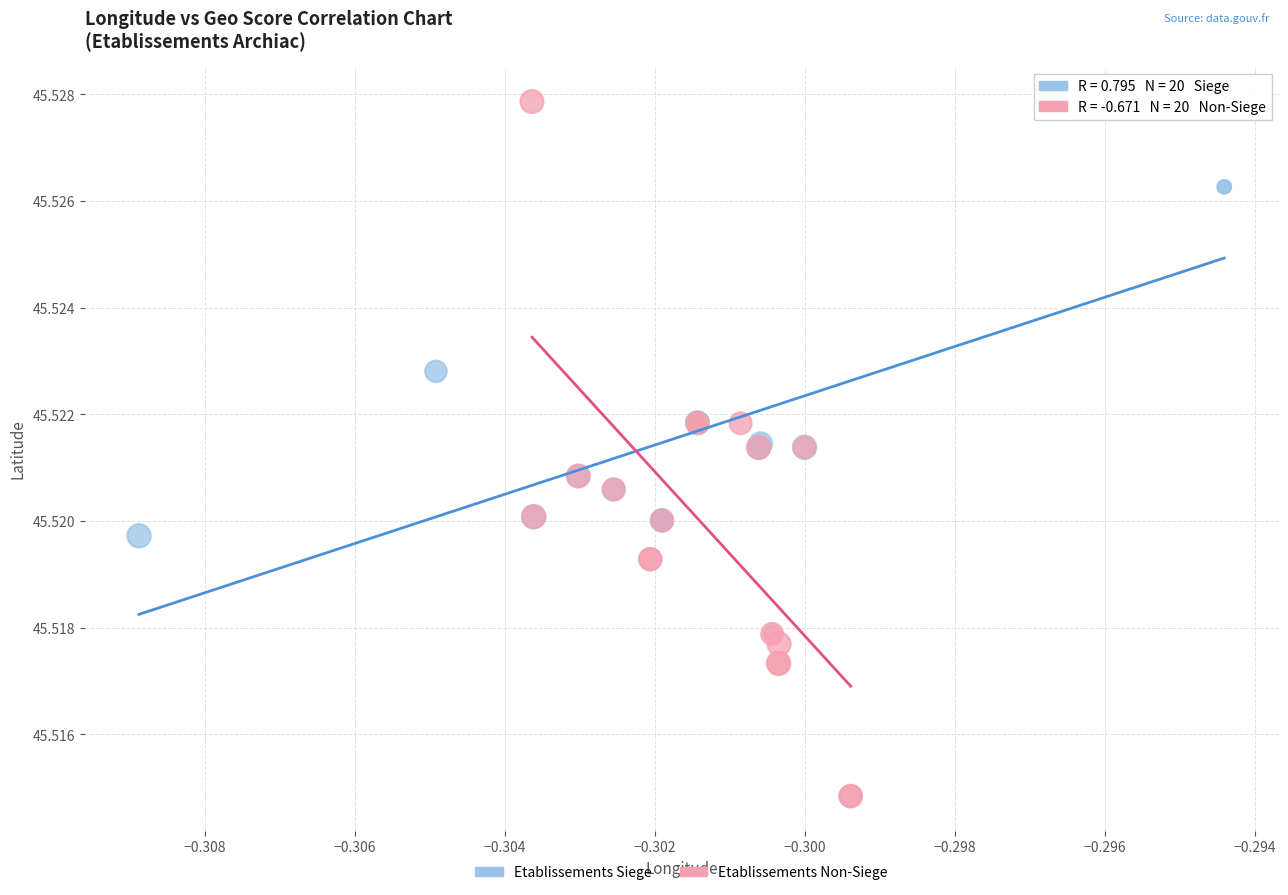

What are all the series names shown in the legend?

Etablissements Siege, Etablissements Non-Siege